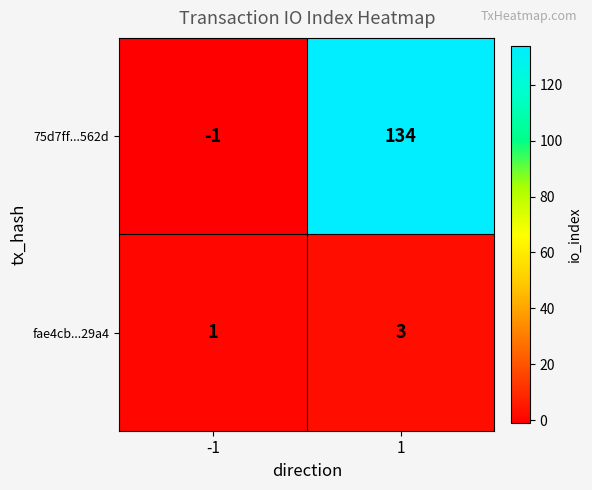

The value of 75d7ff...562d at 1 is 134. True or false?

True